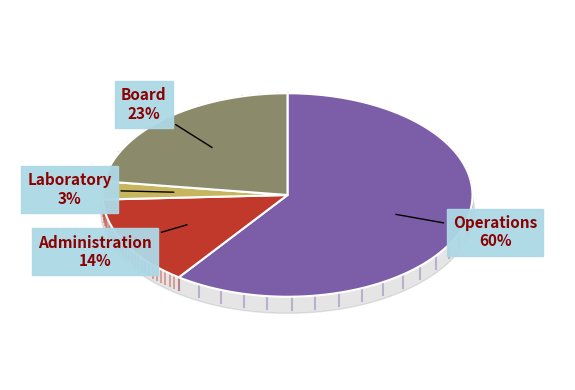

To the nearest percent, what portion does Laboratory represent?

3%